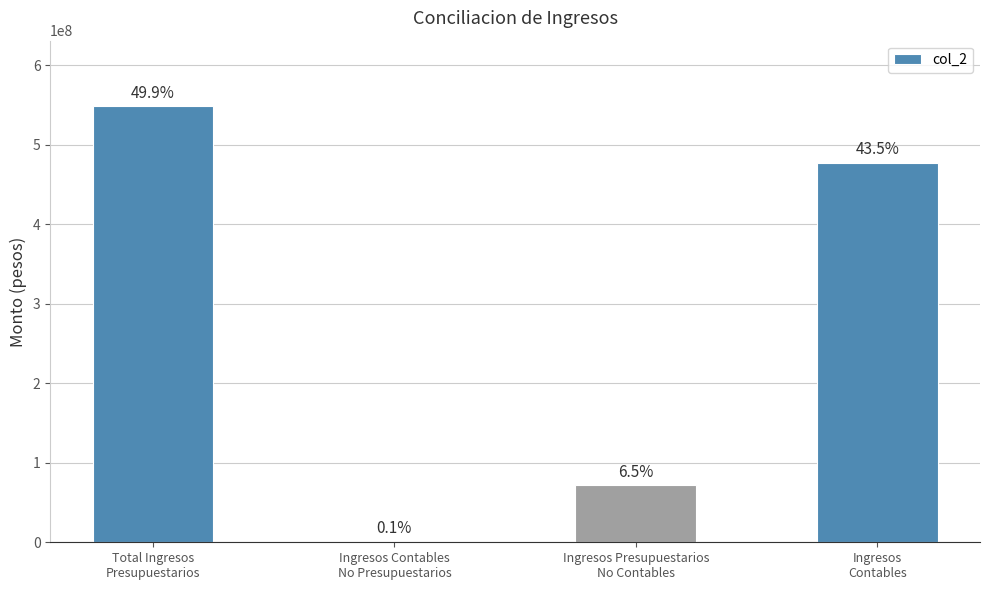

How many values are below 477481210?

2